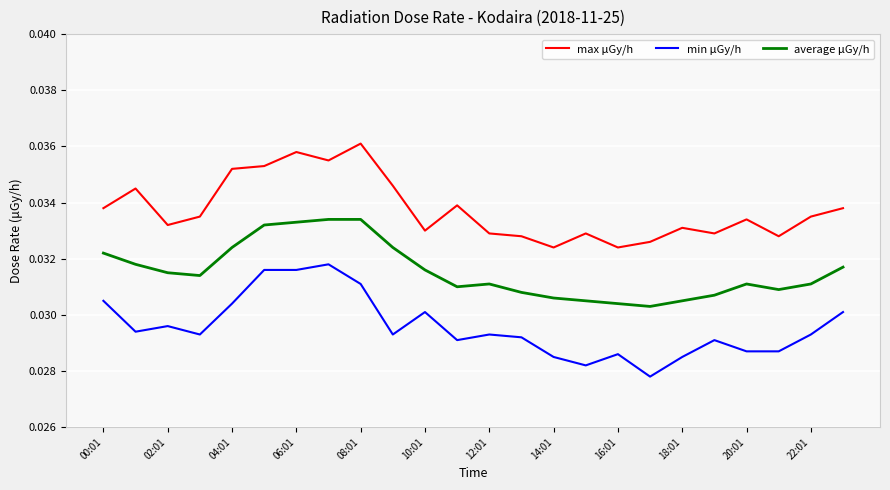

Rank the series by their average value, from highest to lowest.

max μGy/h, average μGy/h, min μGy/h